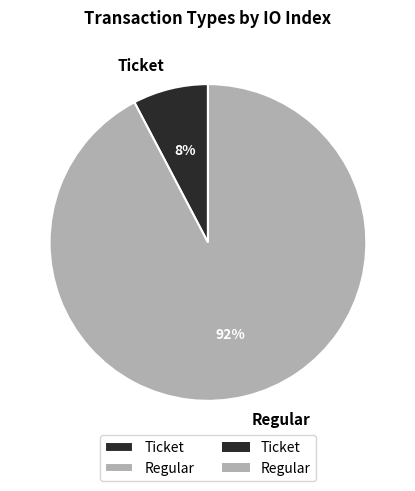

How many segments does this pie chart have?

2